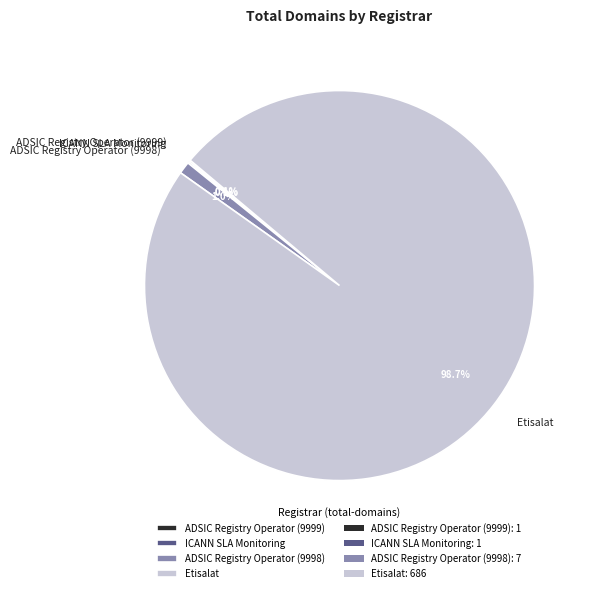

Is there any slice that represents more than half of the pie?

Yes